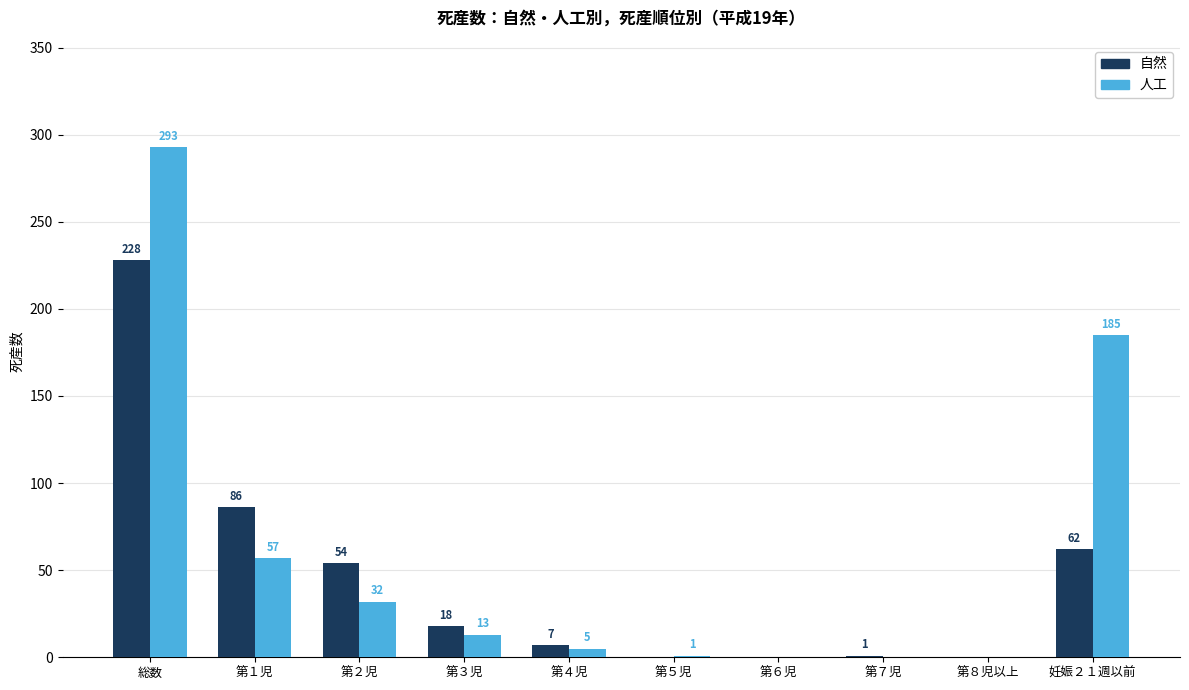

Between 第４児 and 第５児, which series saw the biggest shift?

自然